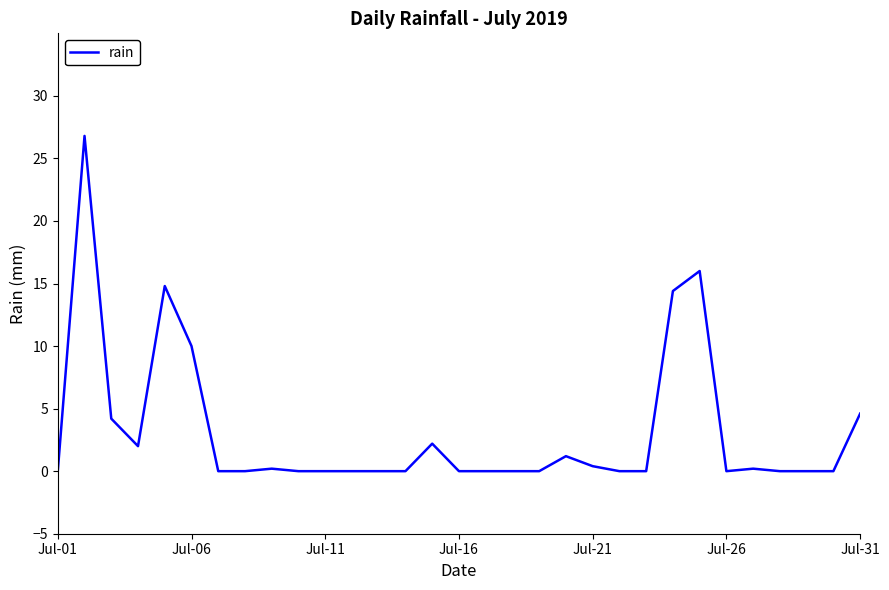

What is the difference between the maximum and minimum values?

26.8